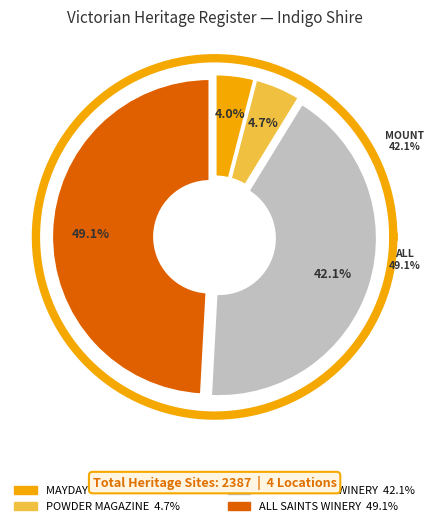

How many slices are in this pie chart?

4